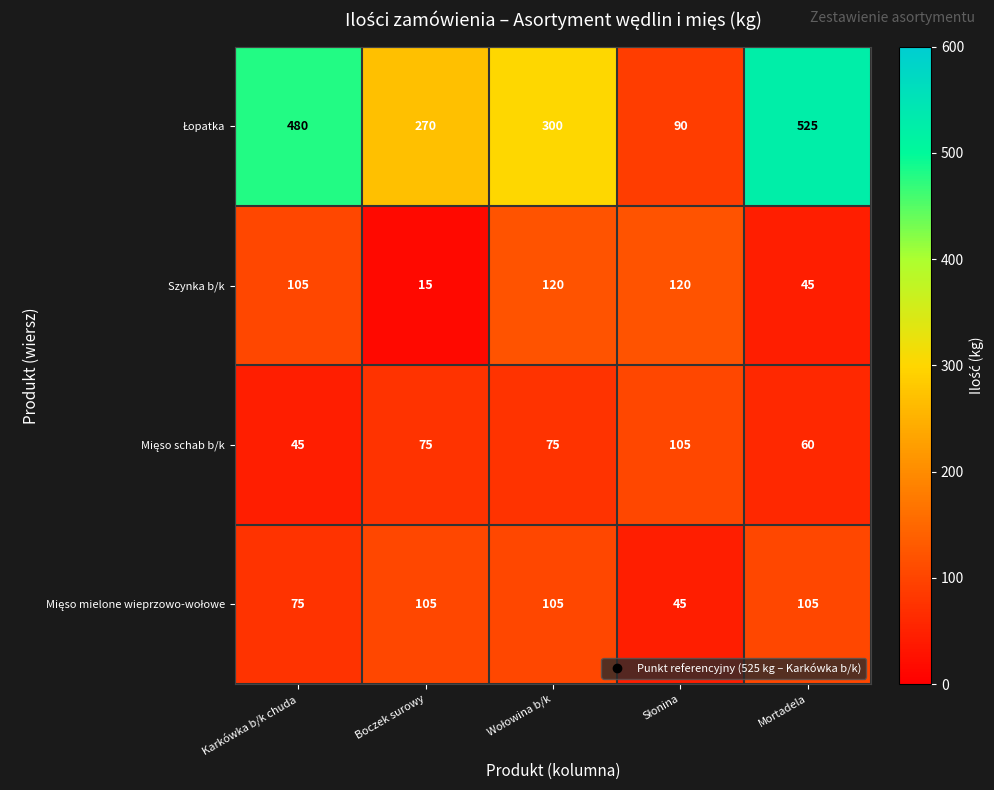

How many categories are shown in the chart?

5